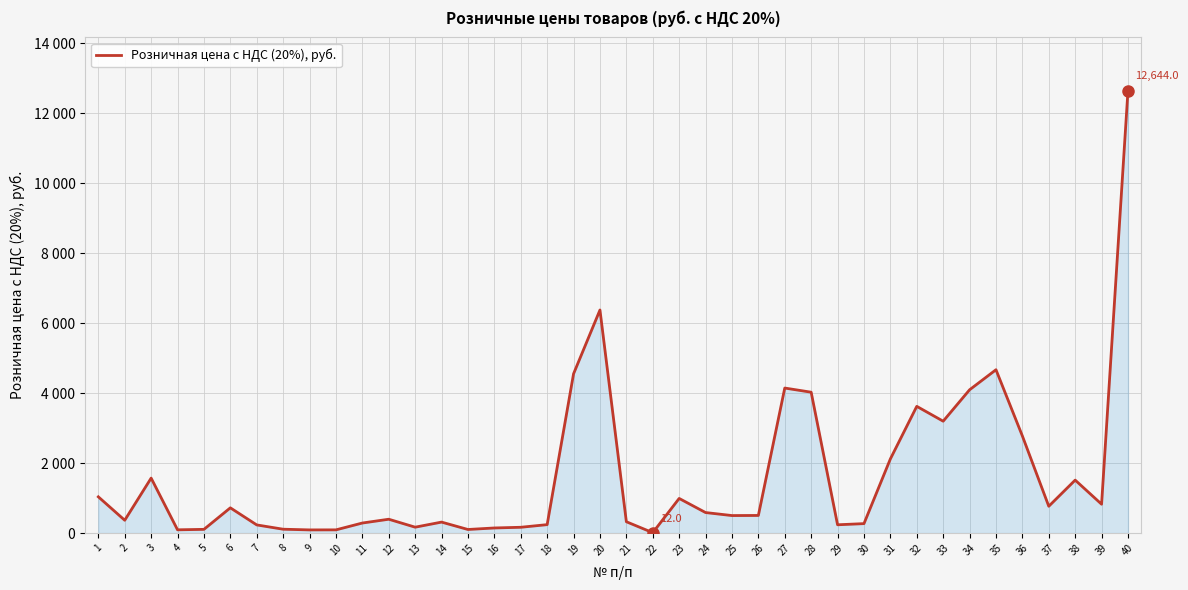

List the labels in order of value, largest first.

40, 20, 35, 19, 27, 34, 28, 32, 33, 36, 31, 3, 38, 1, 23, 39, 37, 6, 24, 26, 25, 12, 2, 21, 14, 11, 30, 18, 29, 7, 13, 17, 16, 8, 5, 15, 4, 10, 9, 22